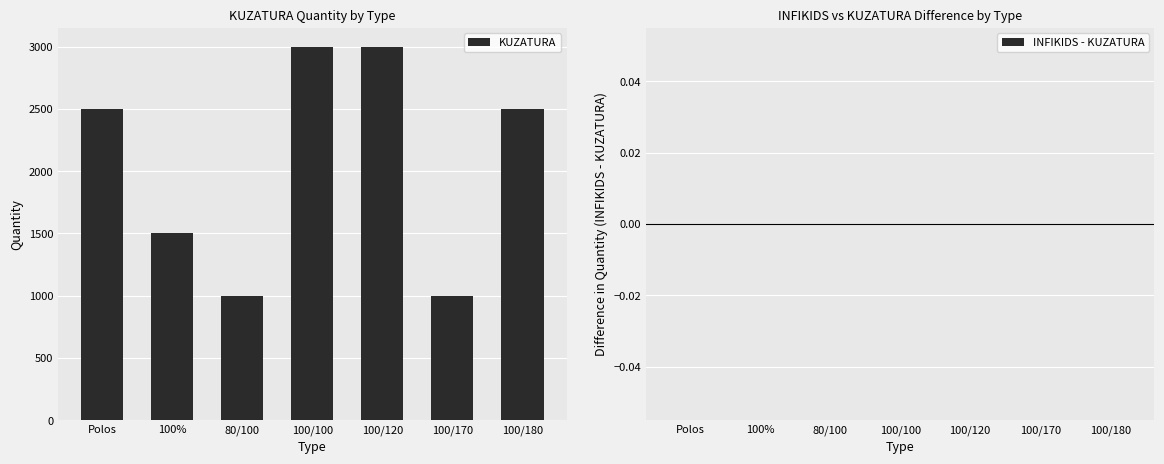

What is the label of the 4th bar from the left?

100/100